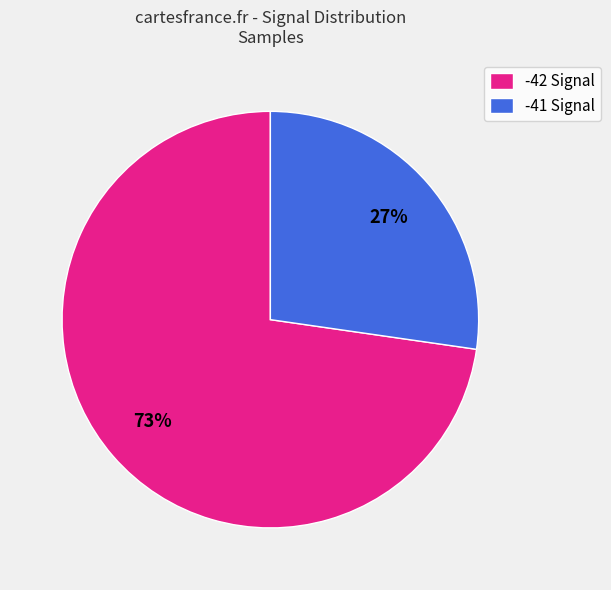

To the nearest percent, what is the average slice percentage?

50%